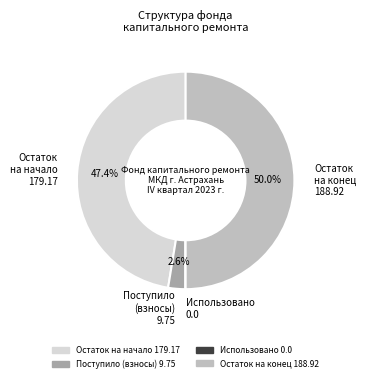

What is the largest slice in the pie chart?

Остаток на конец 188.92